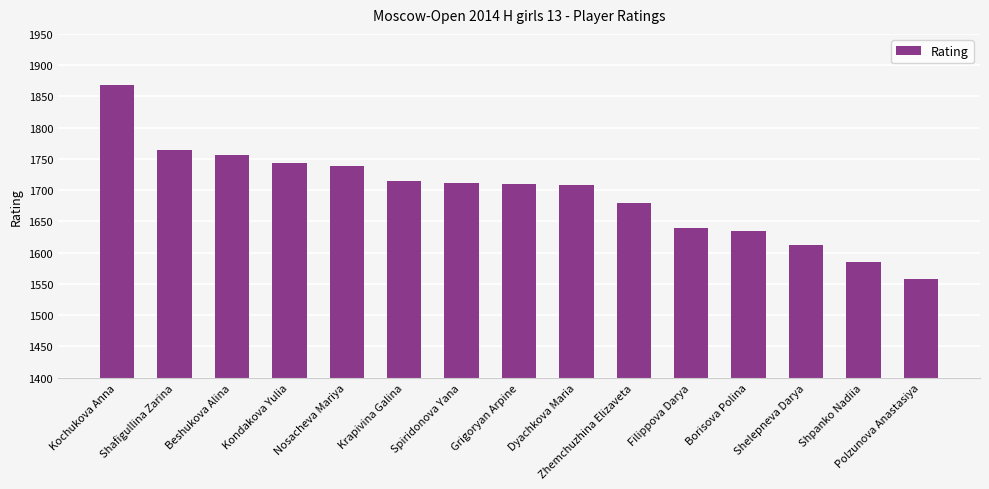

What is the difference between the values at Zhemchuzhina Elizaveta and Shafigullina Zarina?

85